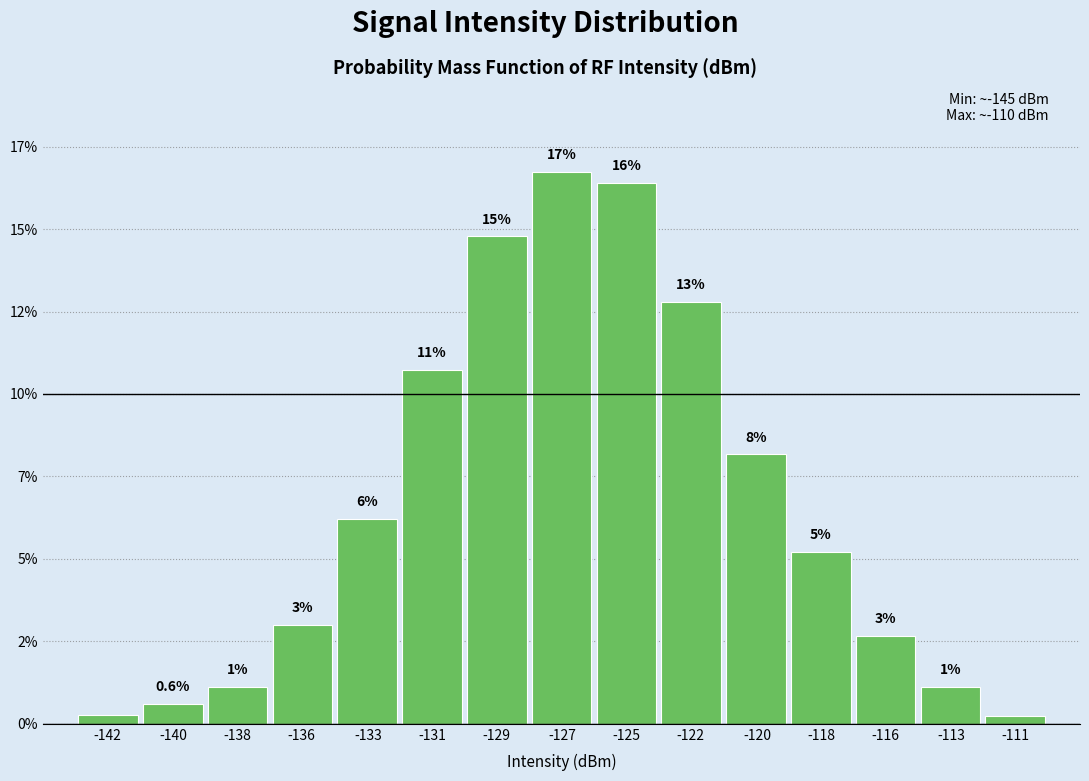

Are the bars horizontal?

No